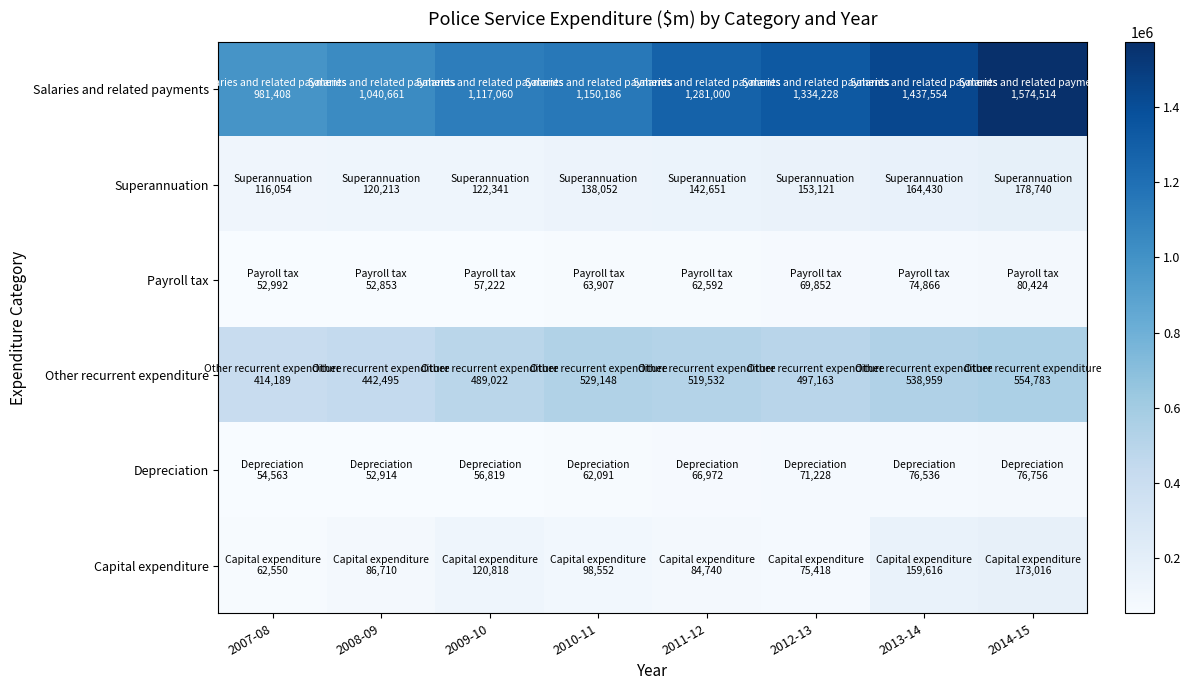

Reading left to right, what are all the values shown in this chart?

Salaries and related payments: 2007-08=981408	2008-09=1040661	2009-10=1117060	2010-11=1150186	2011-12=1281000	2012-13=1334228	2013-14=1437554	2014-15=1574514
Superannuation: 2007-08=116054	2008-09=120213	2009-10=122341	2010-11=138052	2011-12=142651	2012-13=153121	2013-14=164430	2014-15=178740
Payroll tax: 2007-08=52992	2008-09=52853	2009-10=57222	2010-11=63907	2011-12=62592	2012-13=69852	2013-14=74866	2014-15=80424
Other recurrent expenditure: 2007-08=414189	2008-09=442495	2009-10=489022	2010-11=529148	2011-12=519532	2012-13=497163	2013-14=538959	2014-15=554783
Depreciation: 2007-08=54563	2008-09=52914	2009-10=56819	2010-11=62091	2011-12=66972	2012-13=71228	2013-14=76536	2014-15=76756
Capital expenditure: 2007-08=62550	2008-09=86710	2009-10=120818	2010-11=98552	2011-12=84740	2012-13=75418	2013-14=159616	2014-15=173016